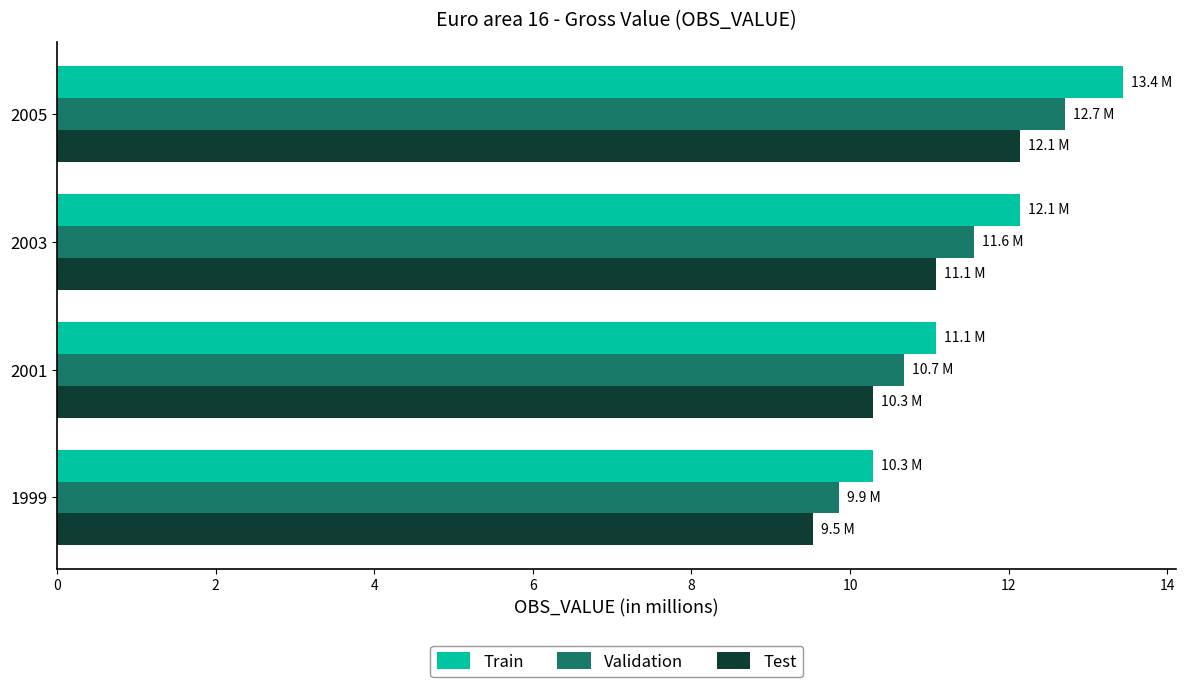

Between 1999 and 2001, which series saw the biggest shift?

Validation